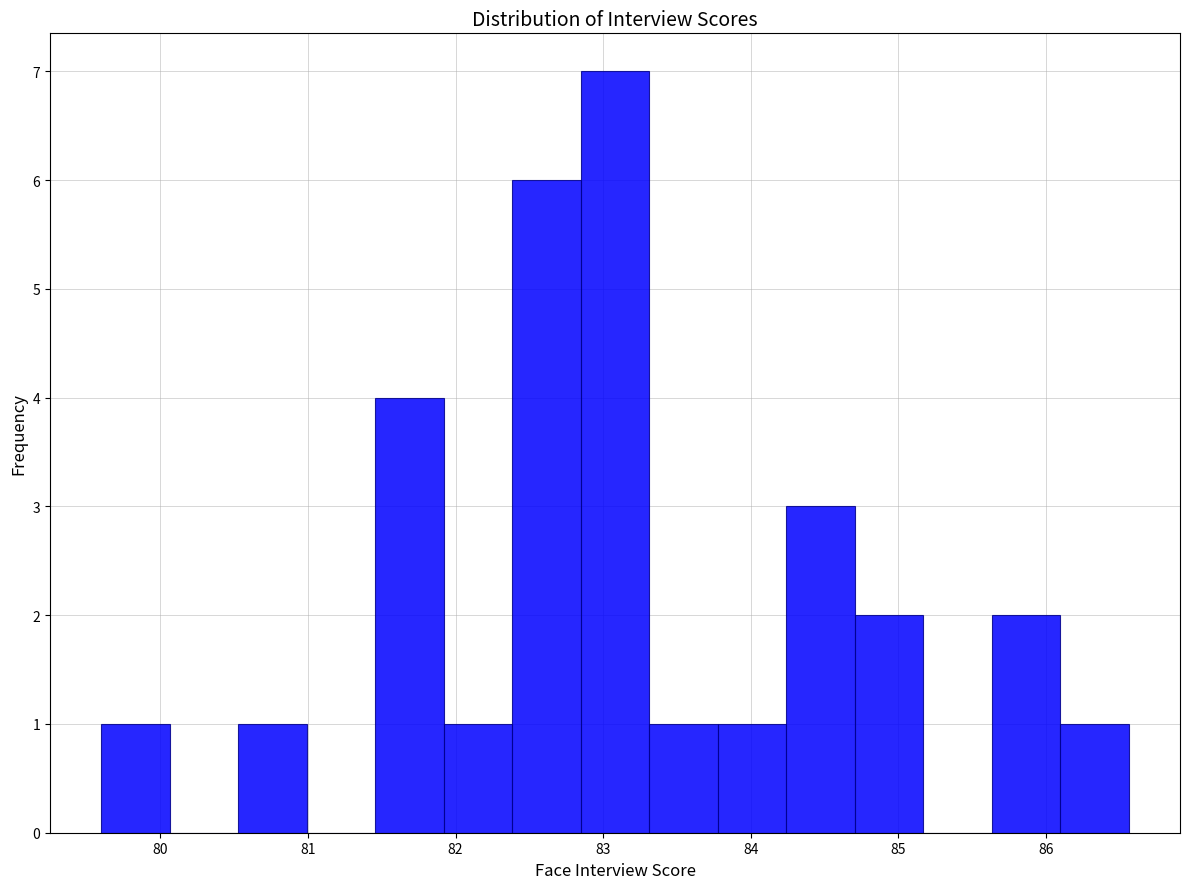

What is the height of the bar covering 85.6 to 86.1 on the x-axis? Neither the bar edges nor the heights are printed on the chart, so give them approximately, as read against the axes.

2